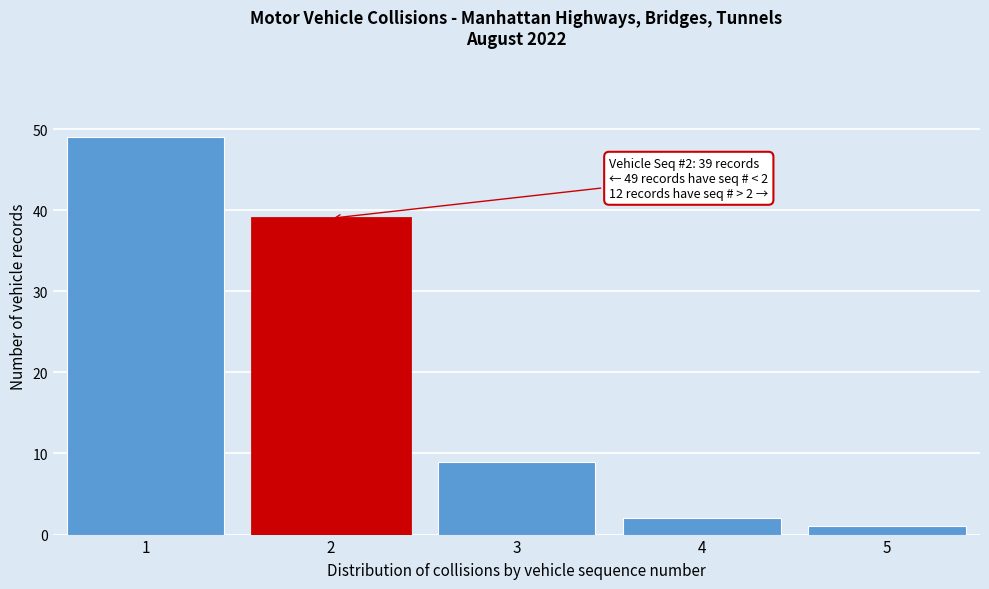

Reading right to left, list all the values displayed in this chart.

1	2	9	39	49